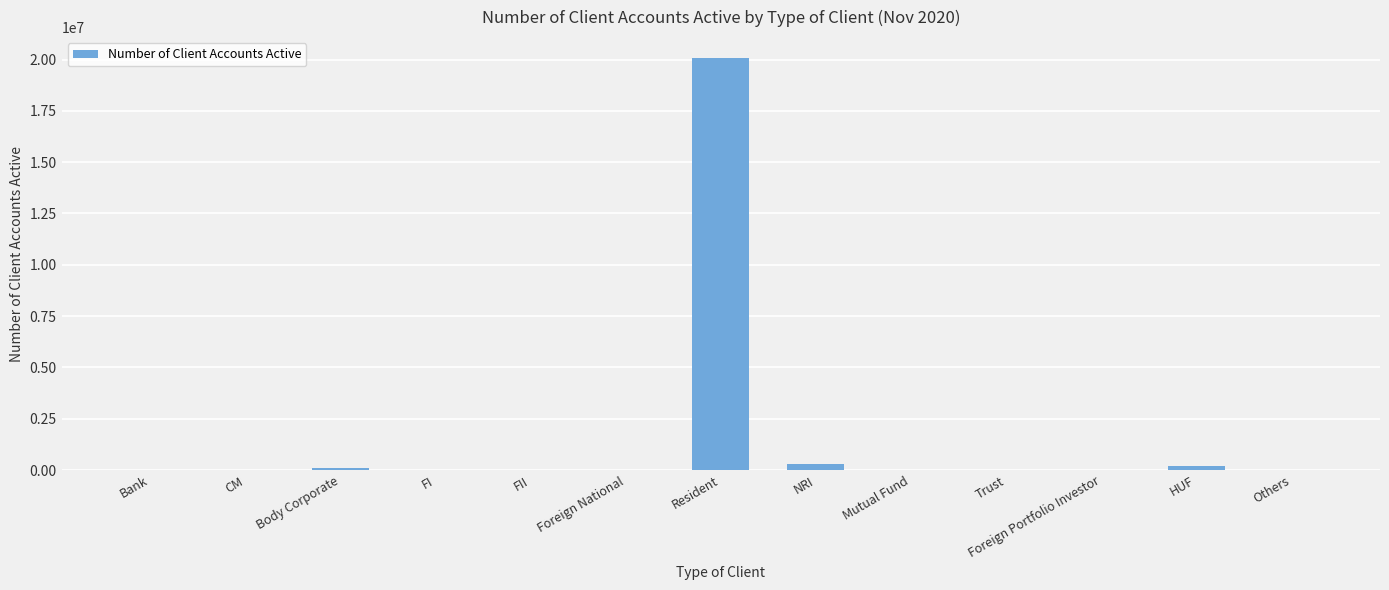

What is the maximum value shown in the chart?

20088062